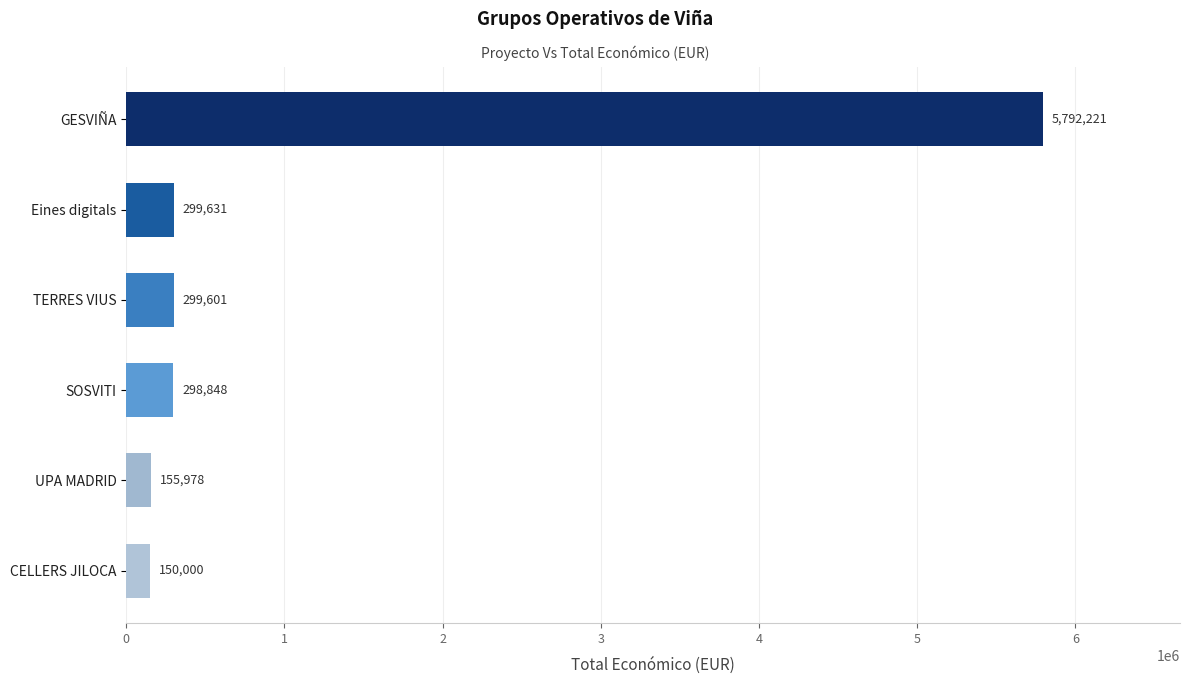

At which label is the value closest to 2971110?

Eines digitals